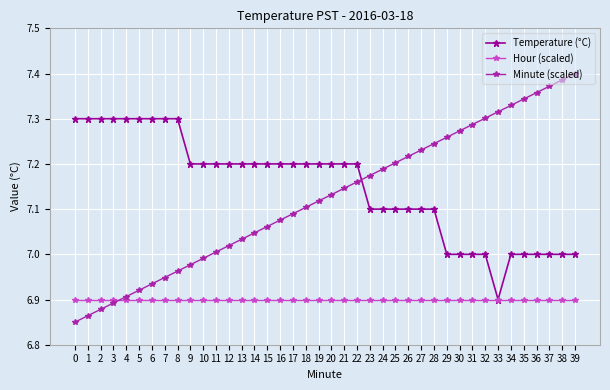

Is the value of Hour (scaled) at 27 greater than the value of Minute (scaled) at 34?

No